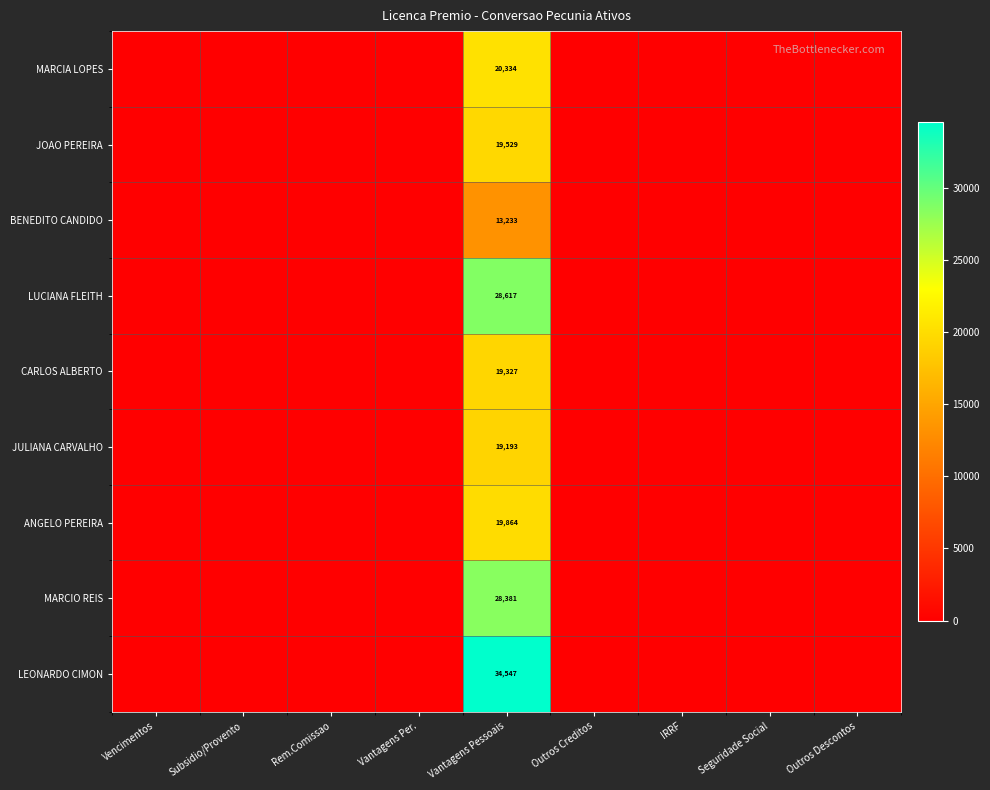

Which label corresponds to the largest value in the chart?

Vantagens Pessoais